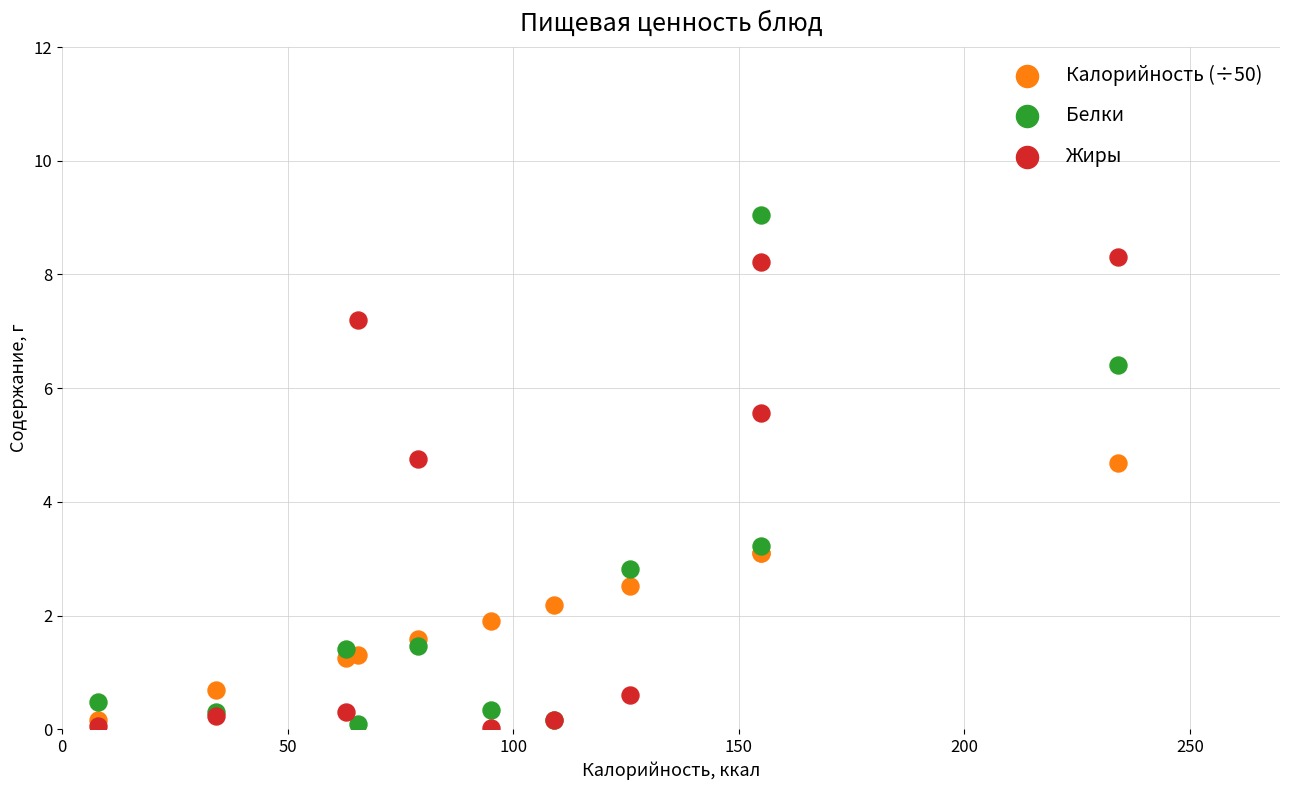

Which series has the widest spread of Y values?

Белки